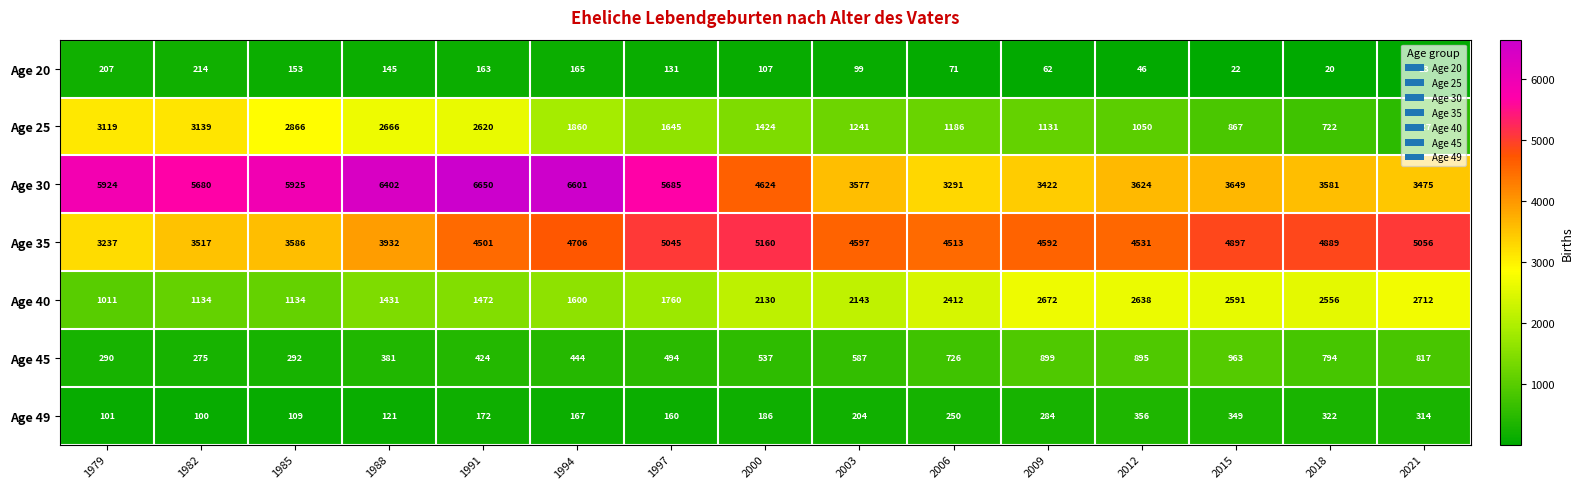

The value of Age 45 at 1994 is 94. True or false?

False